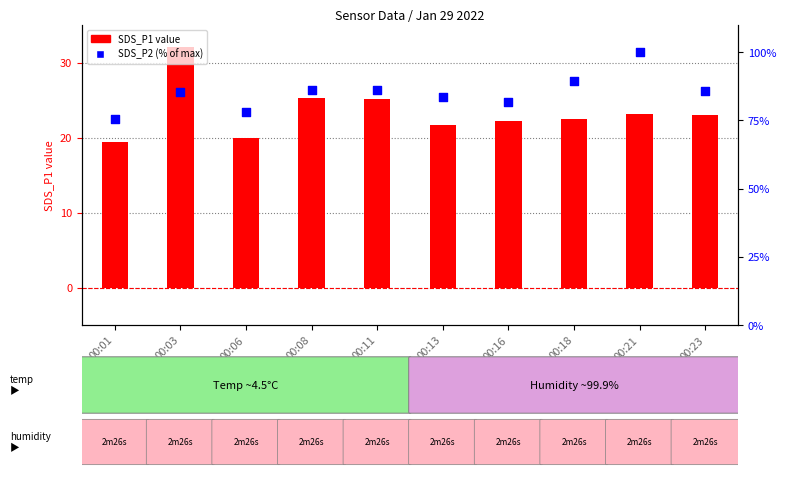

At how many categories does at least one series exceed 35?

10